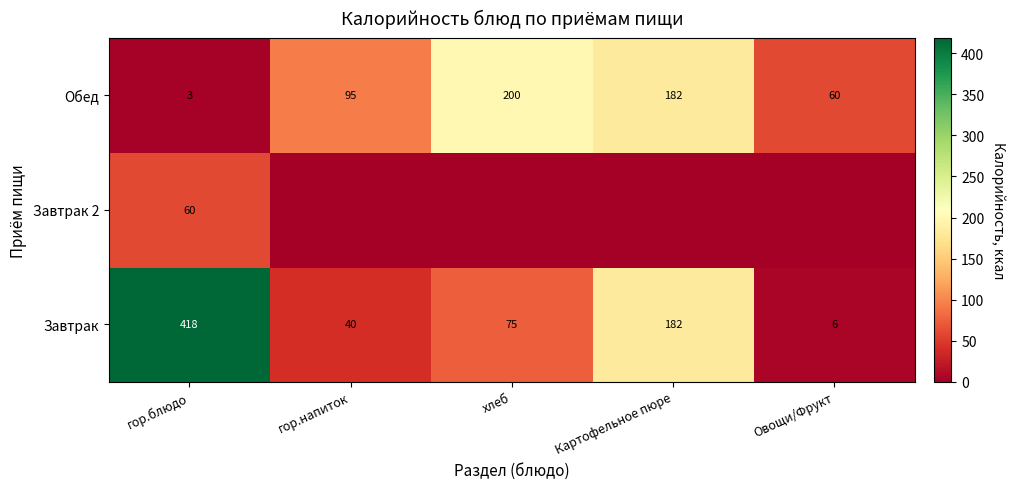

True or false: Обед has a value of 5 at гор.блюдо.

False